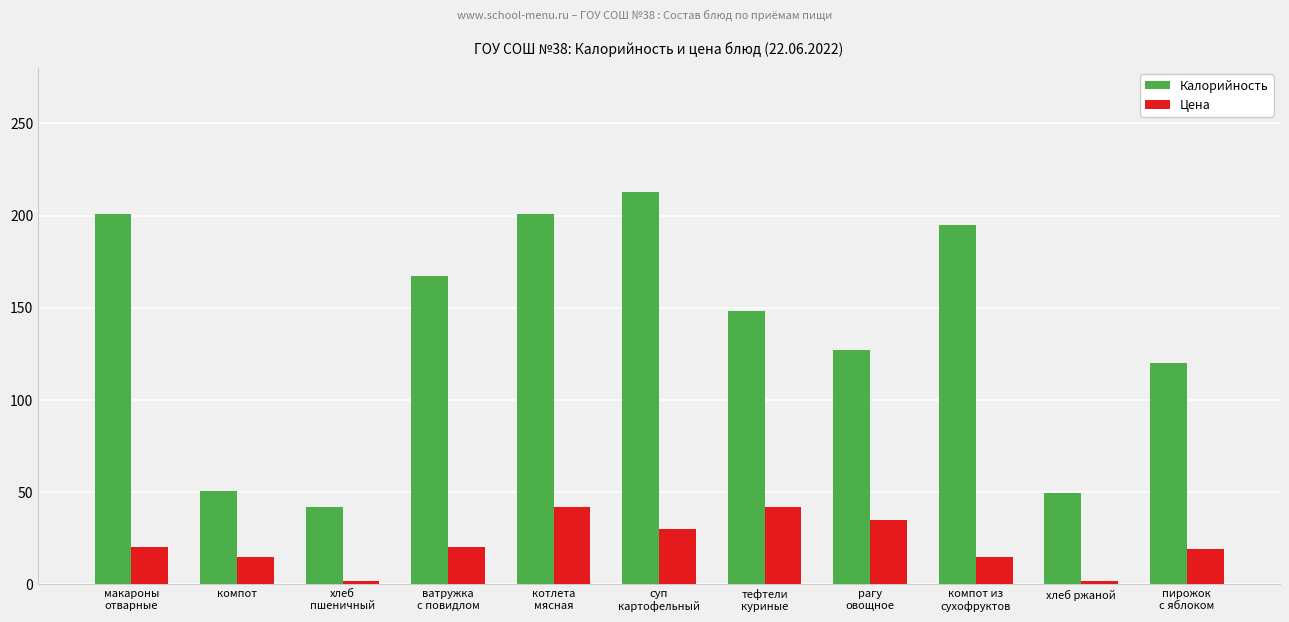

List the series in order of their overall mean, lowest first.

Цена, Калорийность